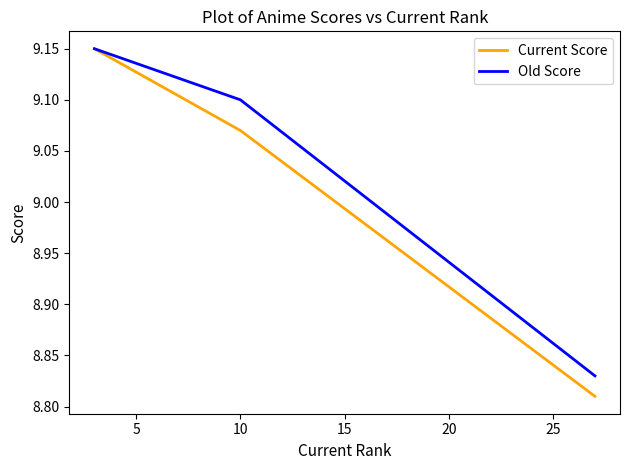

How many Old Score values are between 8 and 9?

1